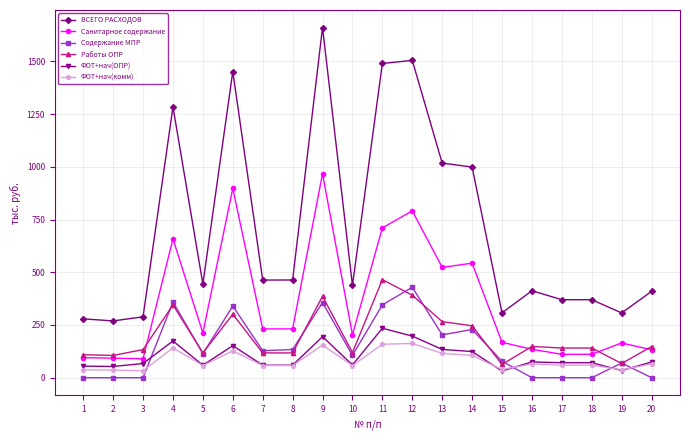

What is the value of the Содержание МПР point at the 6th from the left?

339.9